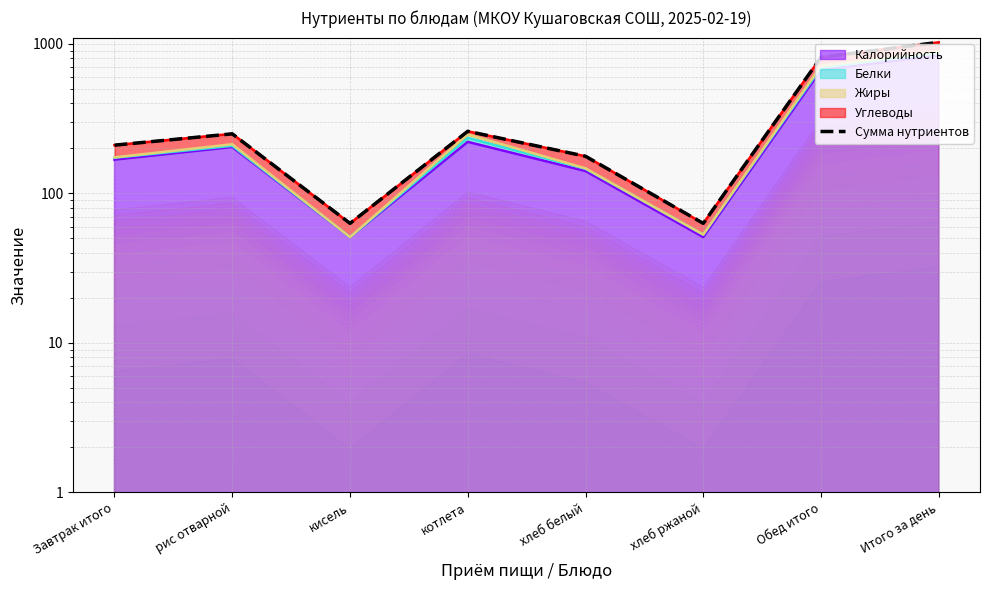

What is the value of the 5th point from the left?

177